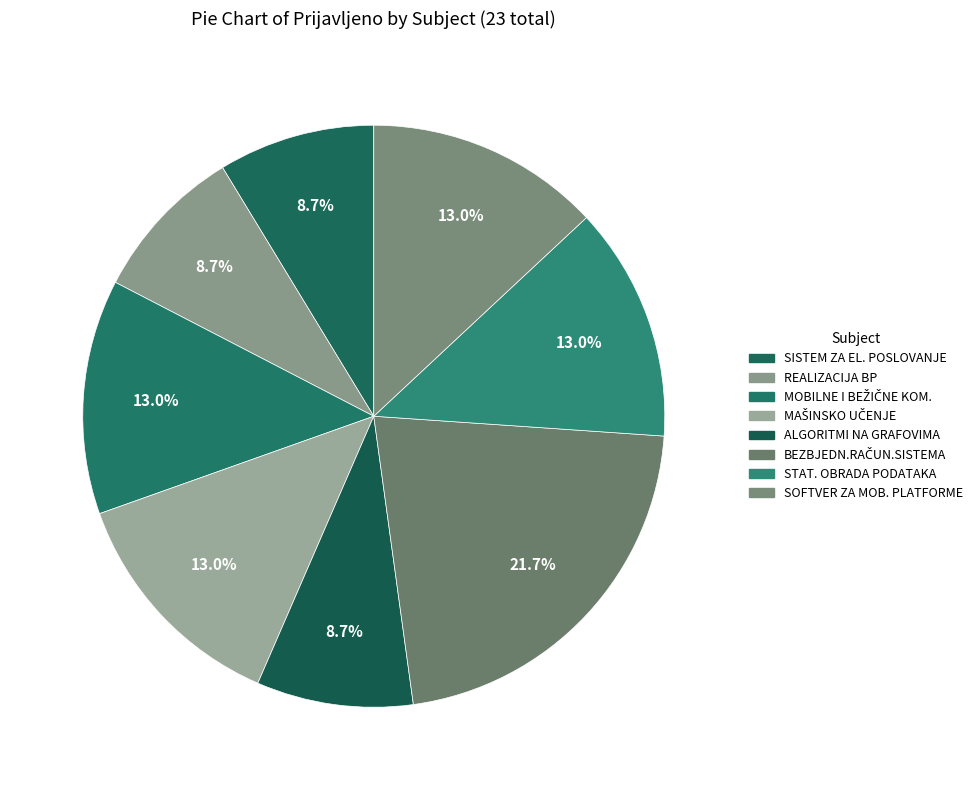

Which category has the smallest portion of the pie?

SISTEM ZA ELEKTRONSKO POSLOVANJE